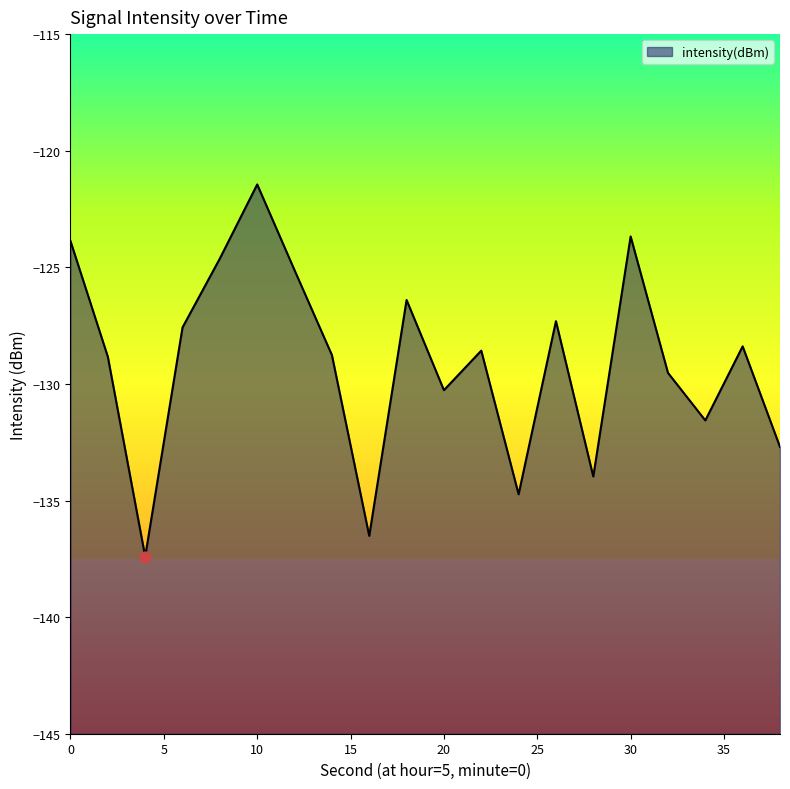

Between 34 and 24, which is larger?

34